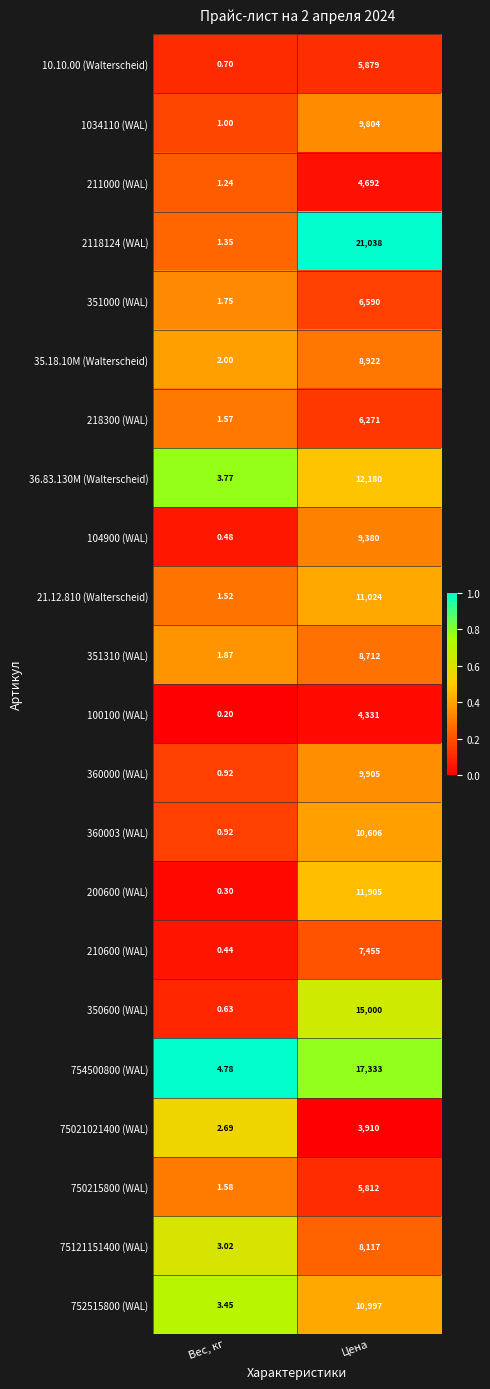

At which category is the sum across all series the highest?

Цена